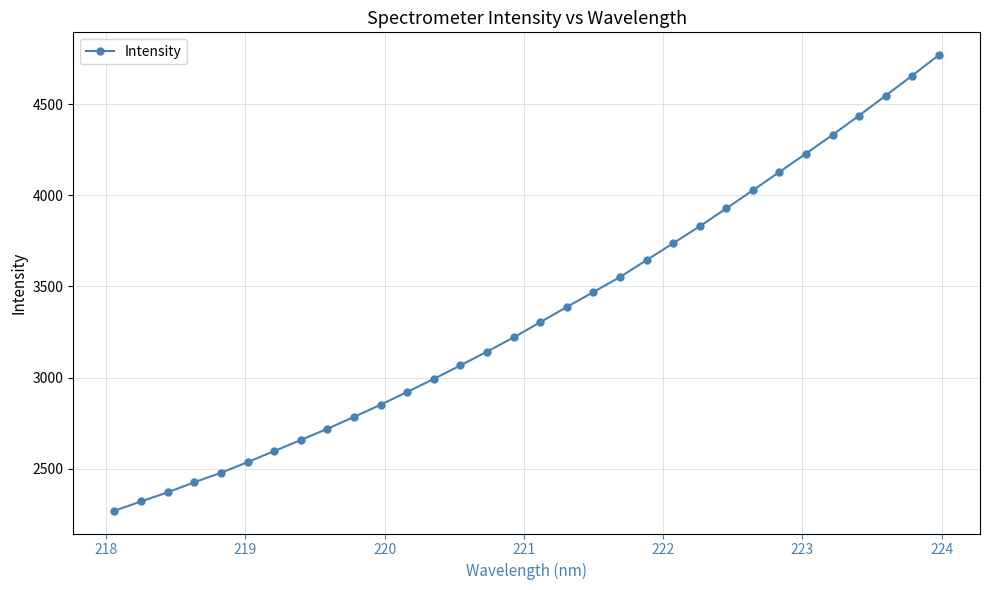

What is the value of the 21st point from the left?

3644.2